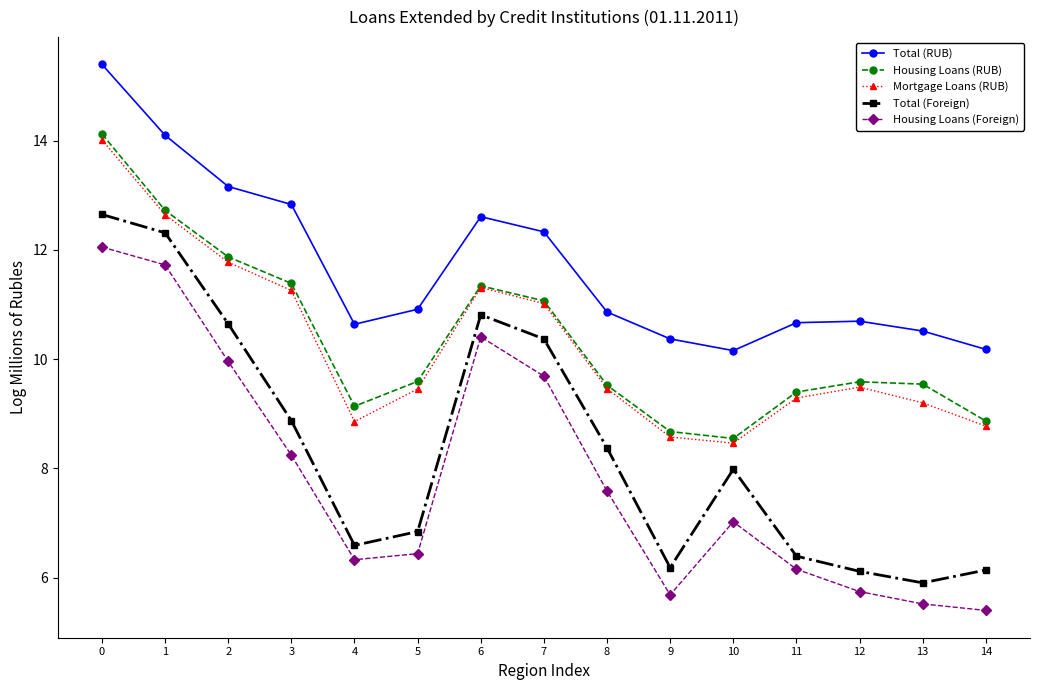

Is the value of Housing Loans (RUB) at 0 greater than the value of Mortgage Loans (RUB) at 6?

Yes